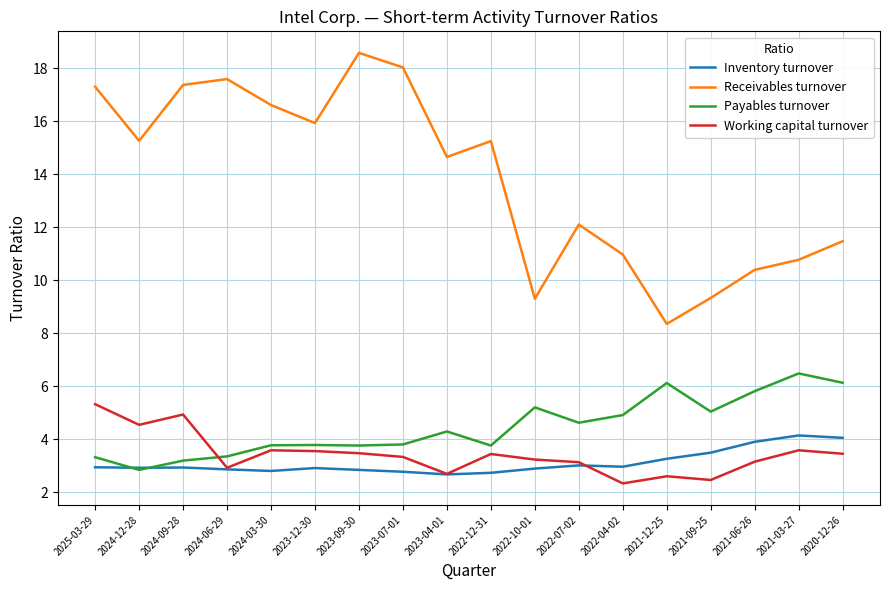

What value does the Working capital turnover series have at 2020-12-26?

3.5